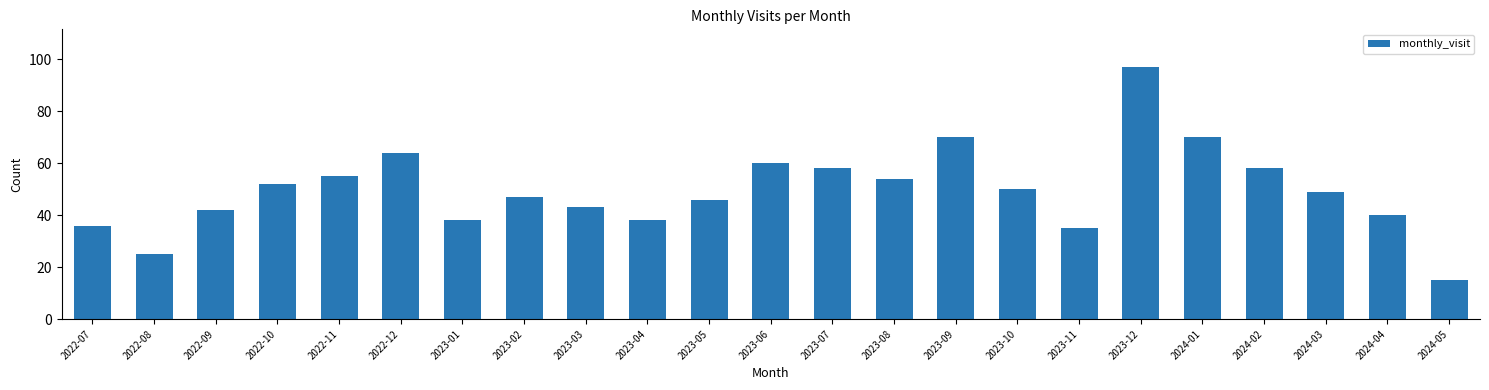

Reading left to right, extract all data points from this chart.

2022-07=36	2022-08=25	2022-09=42	2022-10=52	2022-11=55	2022-12=64	2023-01=38	2023-02=47	2023-03=43	2023-04=38	2023-05=46	2023-06=60	2023-07=58	2023-08=54	2023-09=70	2023-10=50	2023-11=35	2023-12=97	2024-01=70	2024-02=58	2024-03=49	2024-04=40	2024-05=15